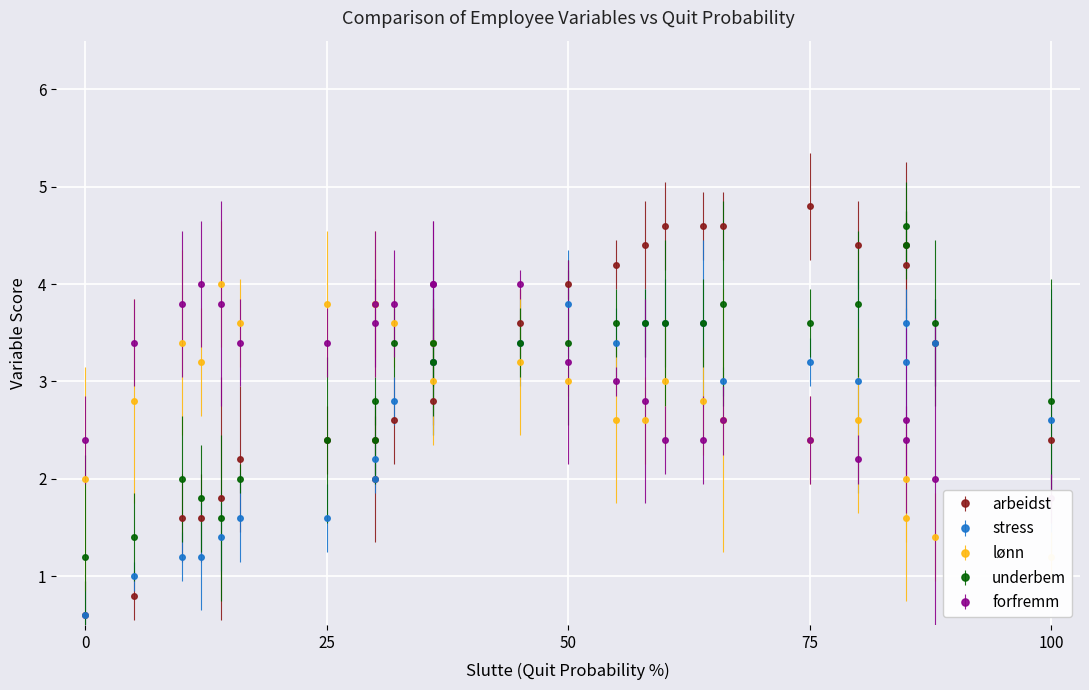

What is the label of the 12th point from the right?

13